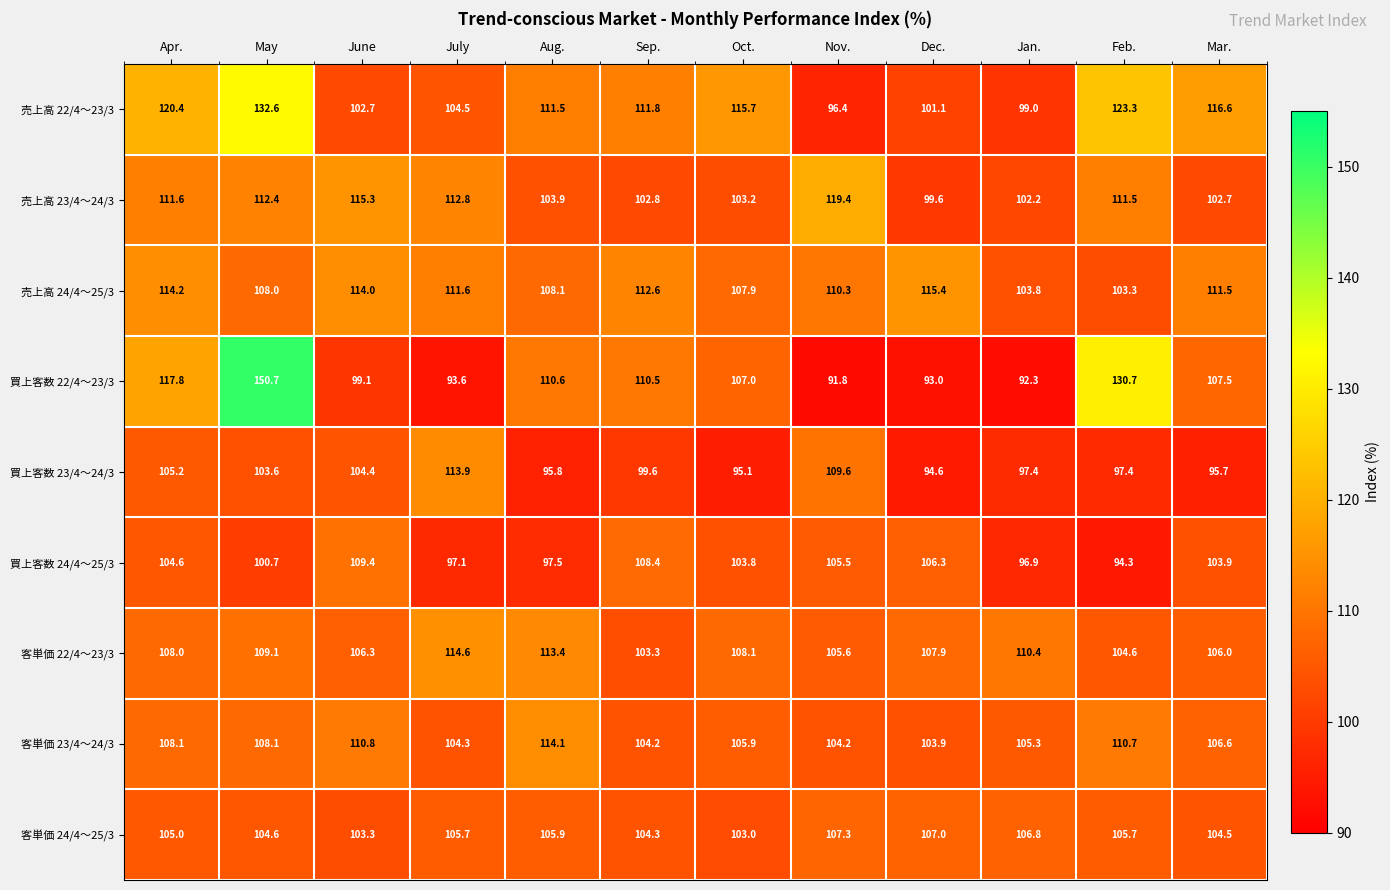

List the labels in order of 買上客数 24/4～25/3 value, largest first.

June, Sep., Dec., Nov., Apr., Mar., Oct., May, Aug., July, Jan., Feb.